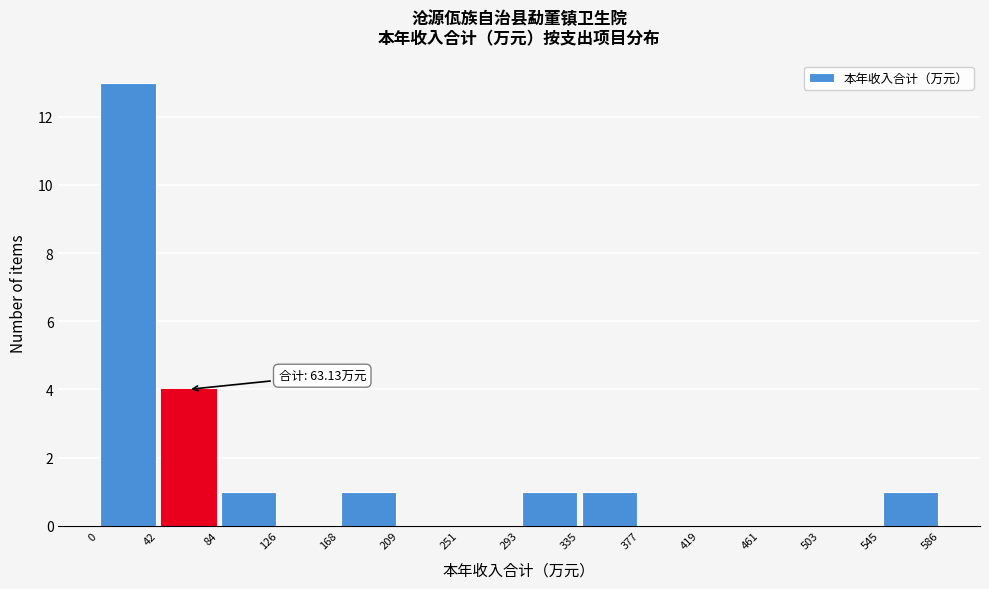

Over which range of the x-axis is the bar tallest?

0 to 42